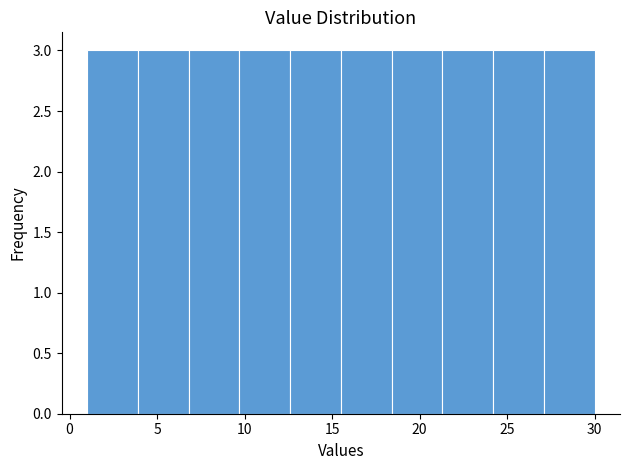

Reading left to right, transcribe this chart: for each bar, give the range it covers on the x-axis and its height. Neither the bar edges nor the heights are printed on the chart, so give them approximately, as read against the axes.

1.0 to 3.9: 3
3.9 to 6.8: 3
6.8 to 9.7: 3
9.7 to 12.6: 3
12.6 to 15.5: 3
15.5 to 18.4: 3
18.4 to 21.3: 3
21.3 to 24.2: 3
24.2 to 27.1: 3
27.1 to 30.0: 3